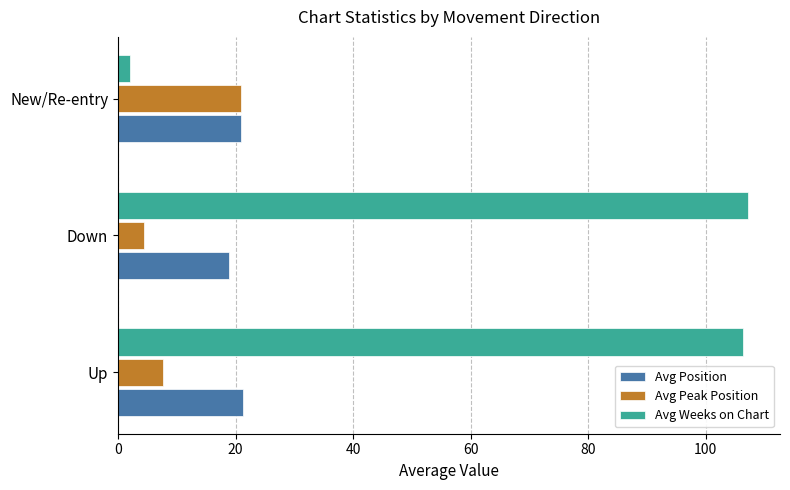

The Avg Position series shows 5.1 at Down. True or false?

False